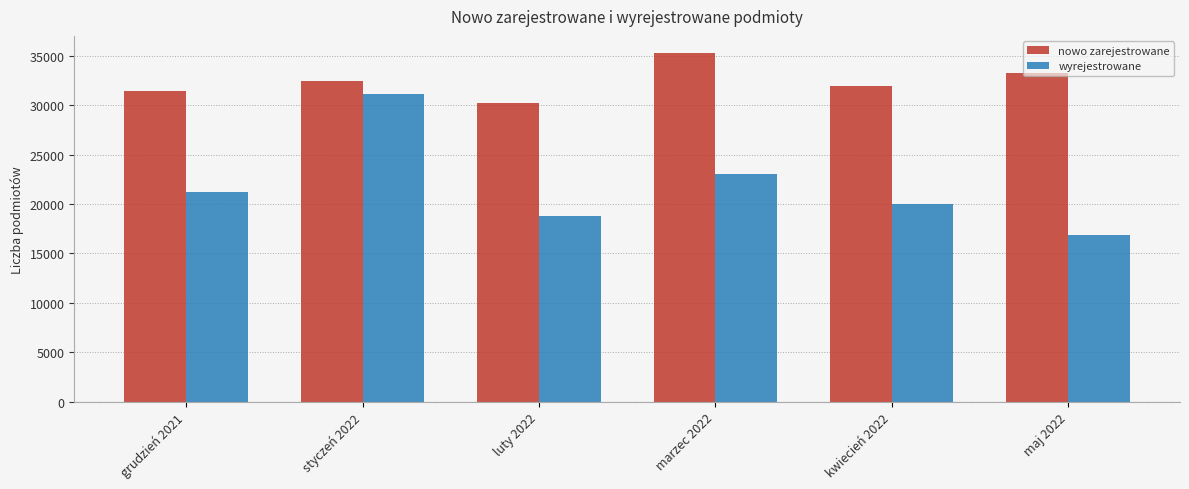

What is the label of the 4th bar from the left?

marzec 2022